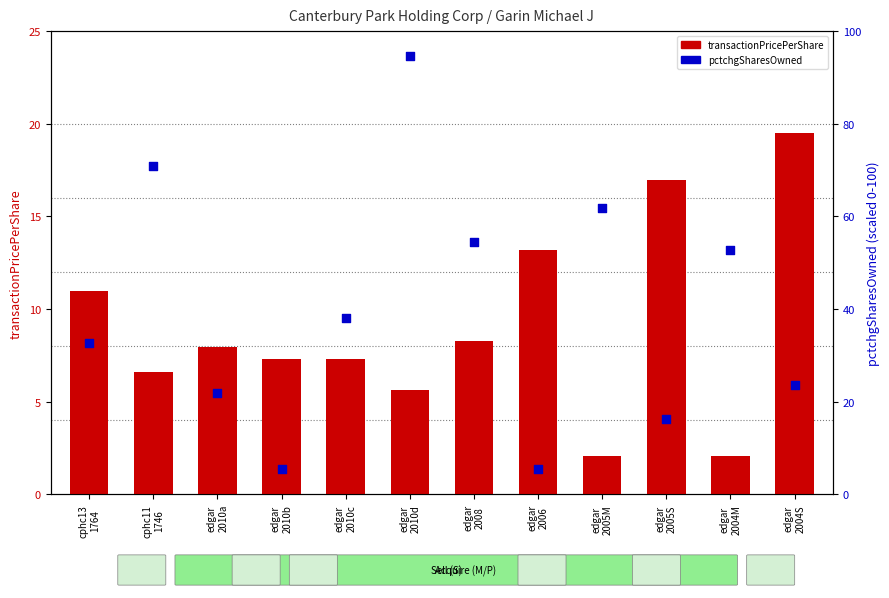

Which series has the largest Y range (max minus min)?

pctchgSharesOwned (normalized)